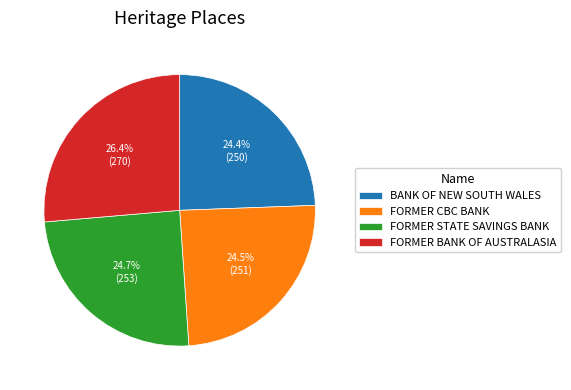

What percentage is NOT represented by BANK OF NEW SOUTH WALES?

75.6%